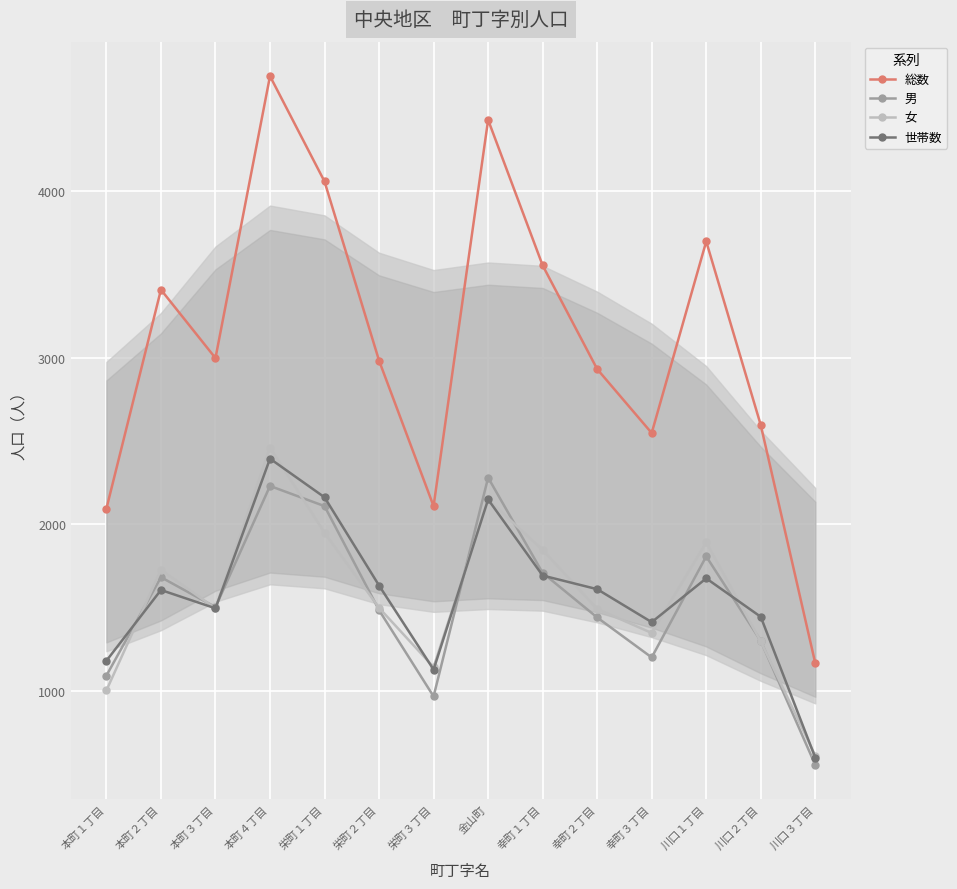

Does the chart display data point markers on the line(s)?

Yes